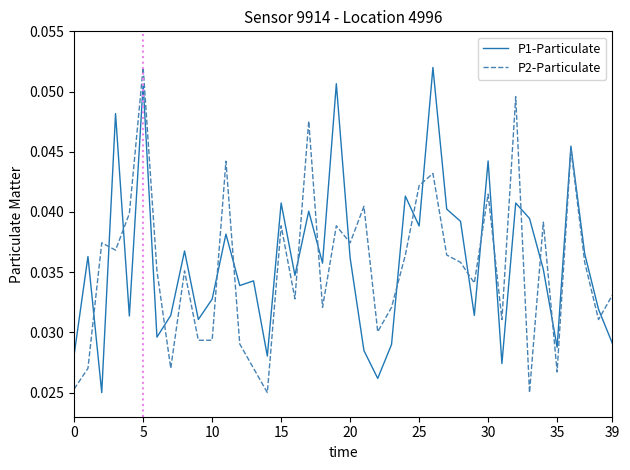

At which category is the sum across all series the highest?

5